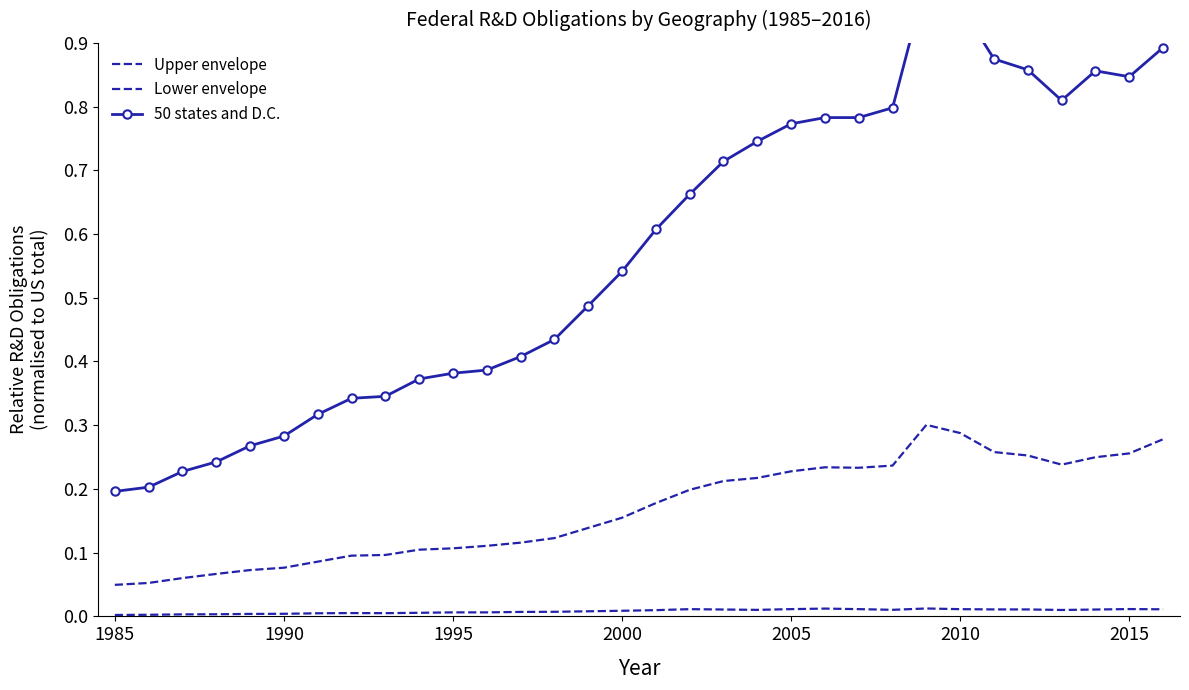

Is it true that Lower envelope equals 0.0 at 2000?

False